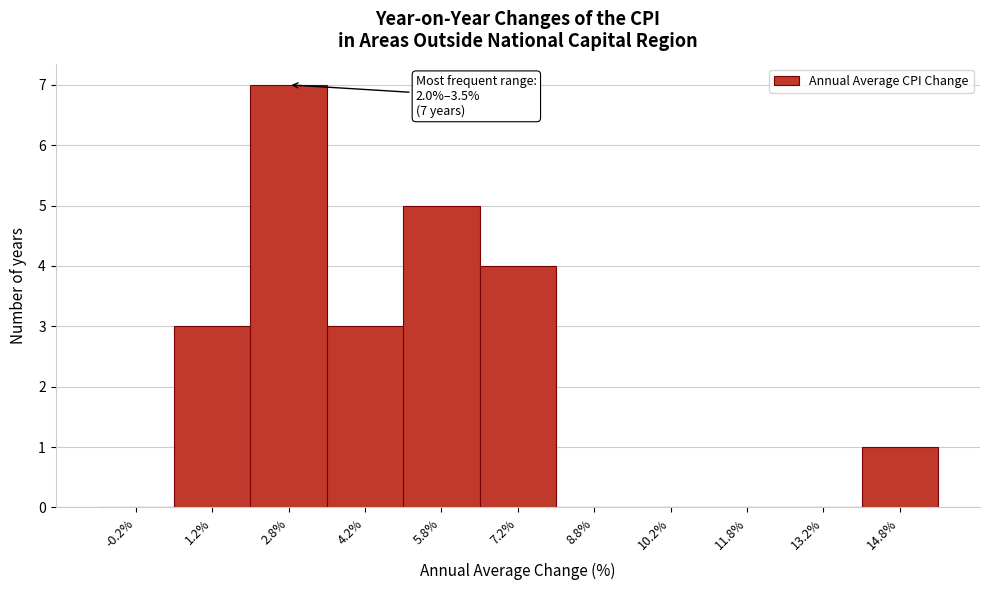

Which range on the x-axis has the tallest bar?

2.0 to 3.5